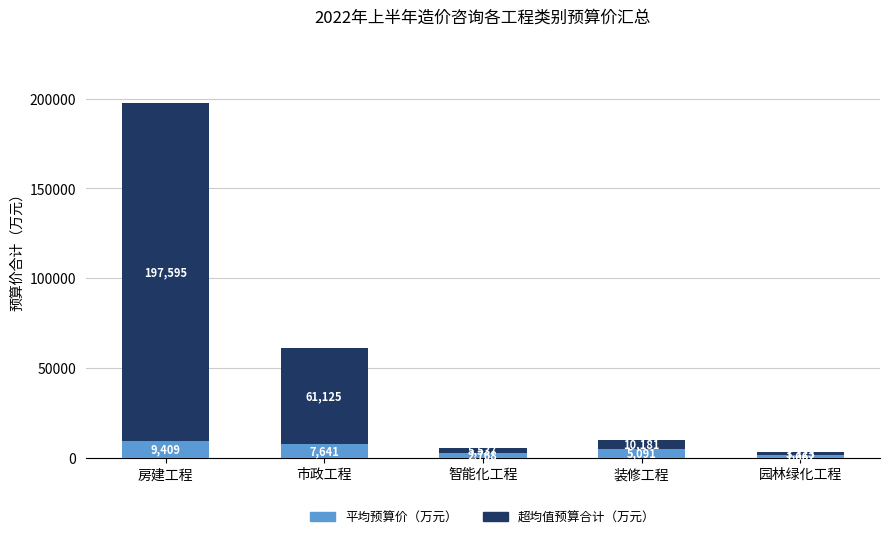

At which label does 平均预算价（万元） reach its peak?

房建工程